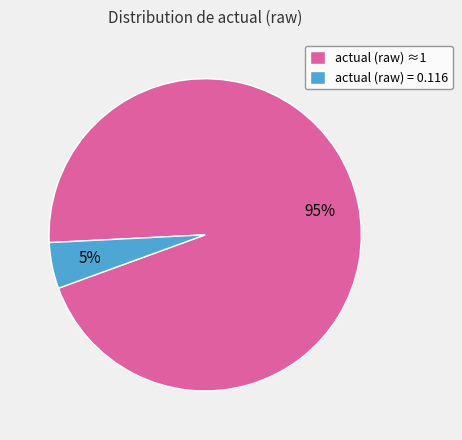

Which has a higher value, actual (raw) = 0.116 or actual (raw) ≈1?

actual (raw) ≈1